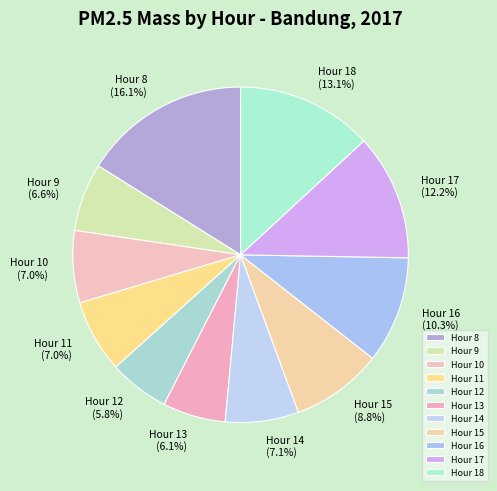

What is the total percentage of Hour 15 and Hour 18?

21.9%